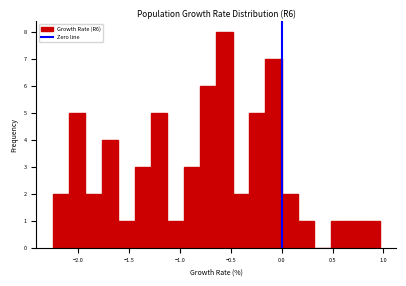

Read against the x-axis, roughly where is the centre of the tallest bar?

-0.55